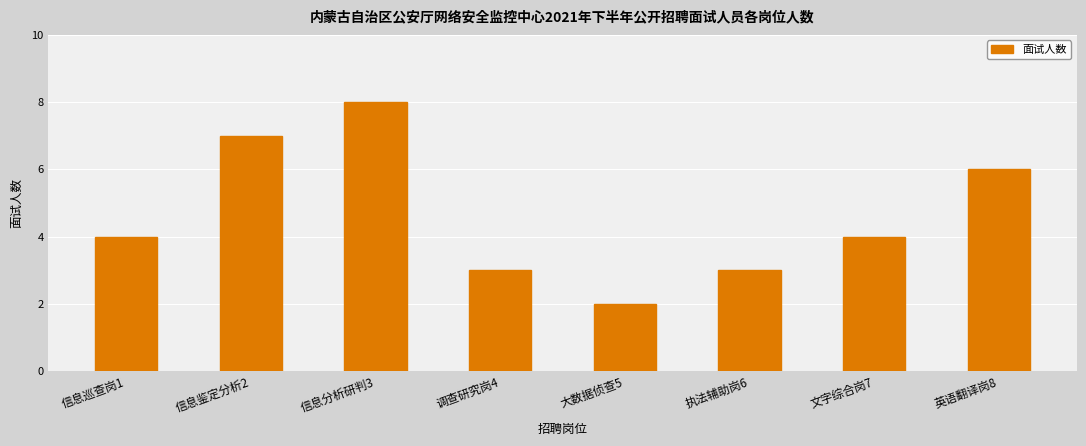

What is the difference between the maximum and minimum values?

6